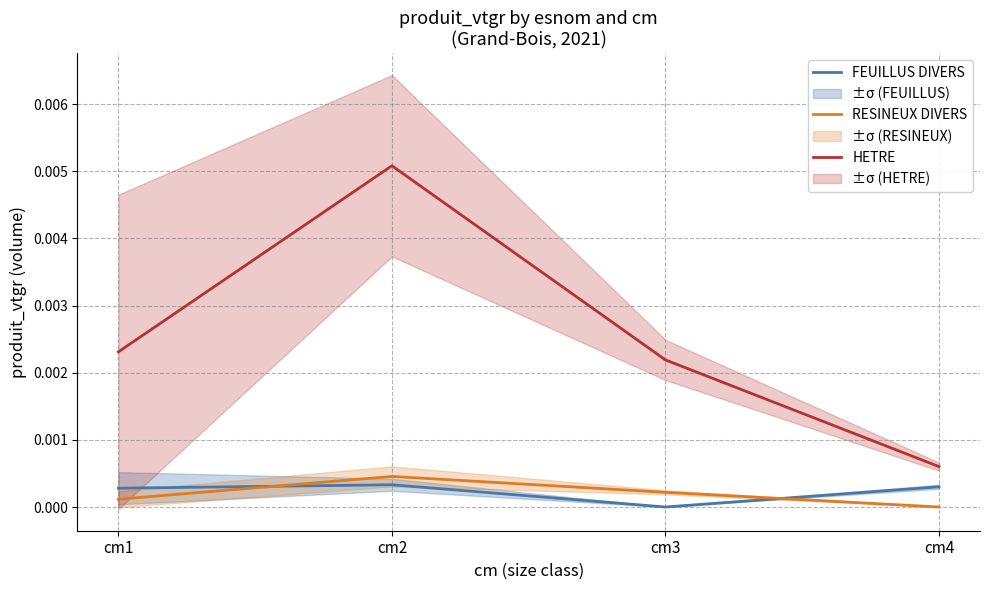

How many categories are shown in the chart?

4